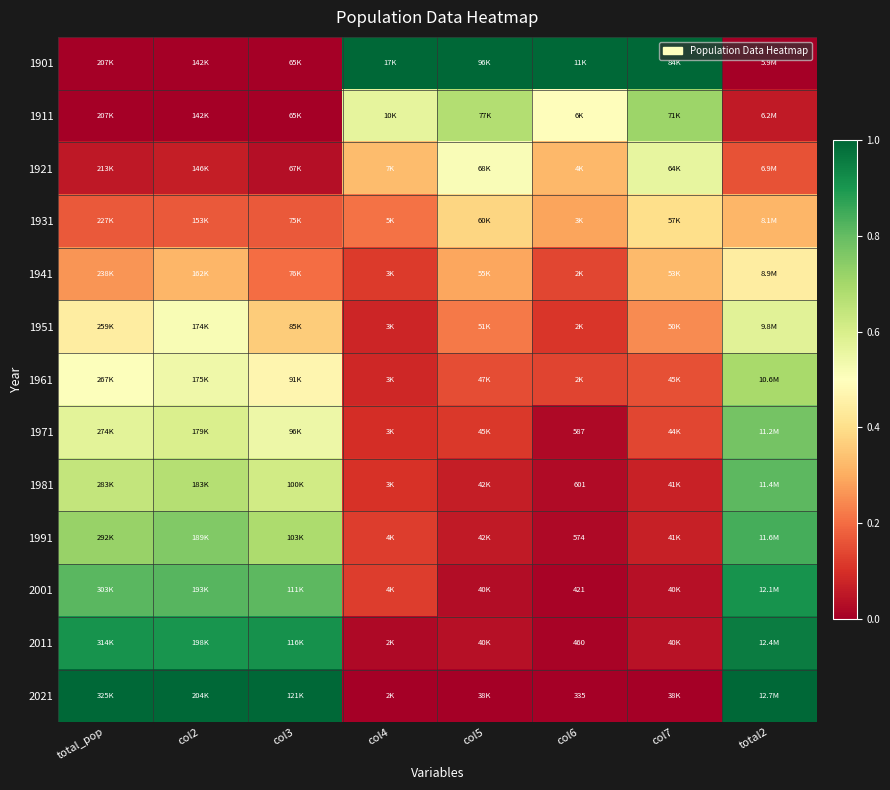

True or false: 1971 has a value of 0.0 at col6.

False